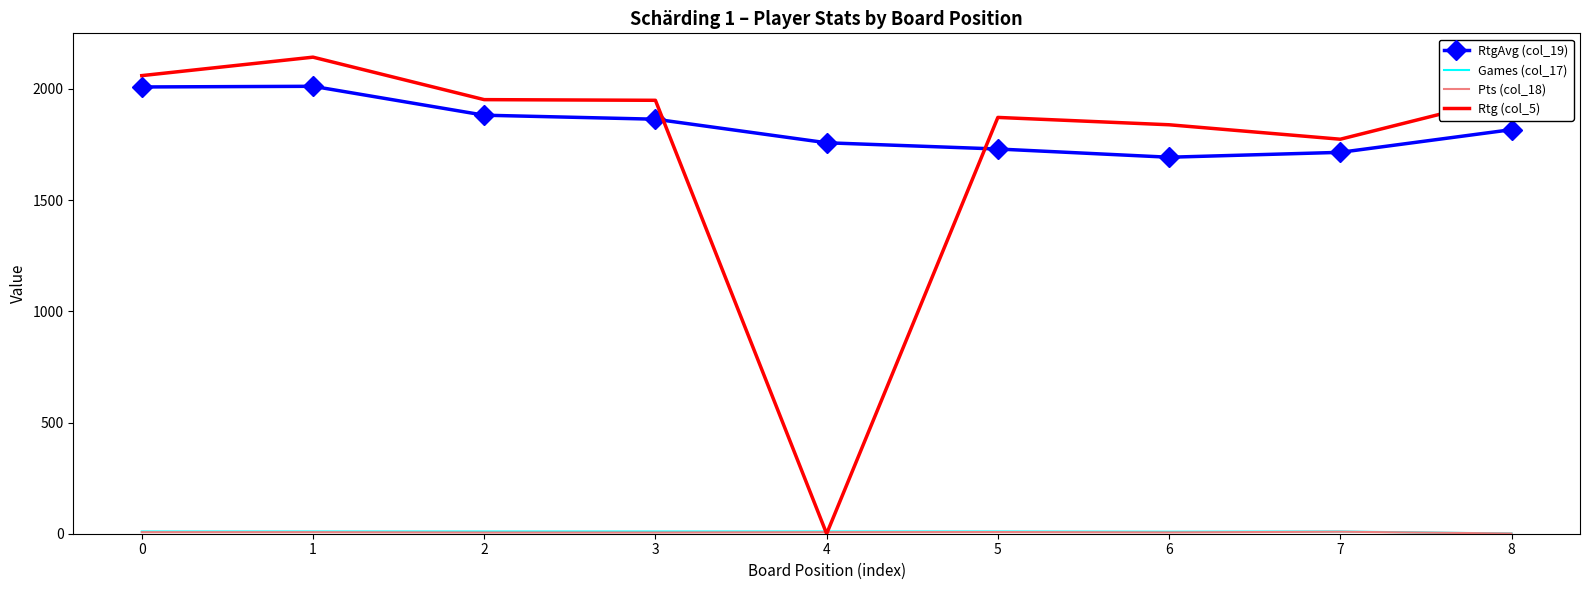

The value of Rtg (col_5) at 8 is 1967.0. True or false?

True